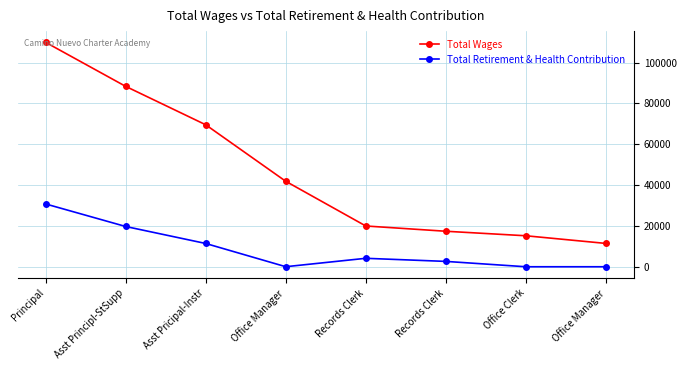

What are all the series names shown in the legend?

Total Wages, Total Retirement & Health Contribution